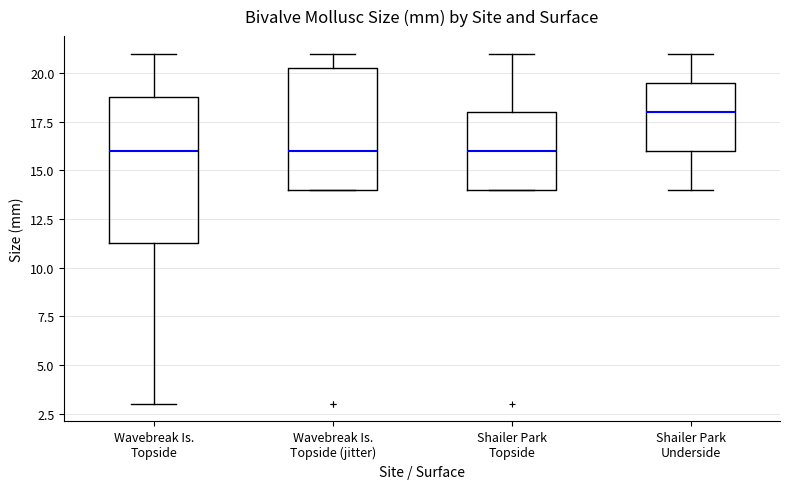

Which box is the tallest, from its lower edge to its upper edge?

Wavebreak Is. Topside